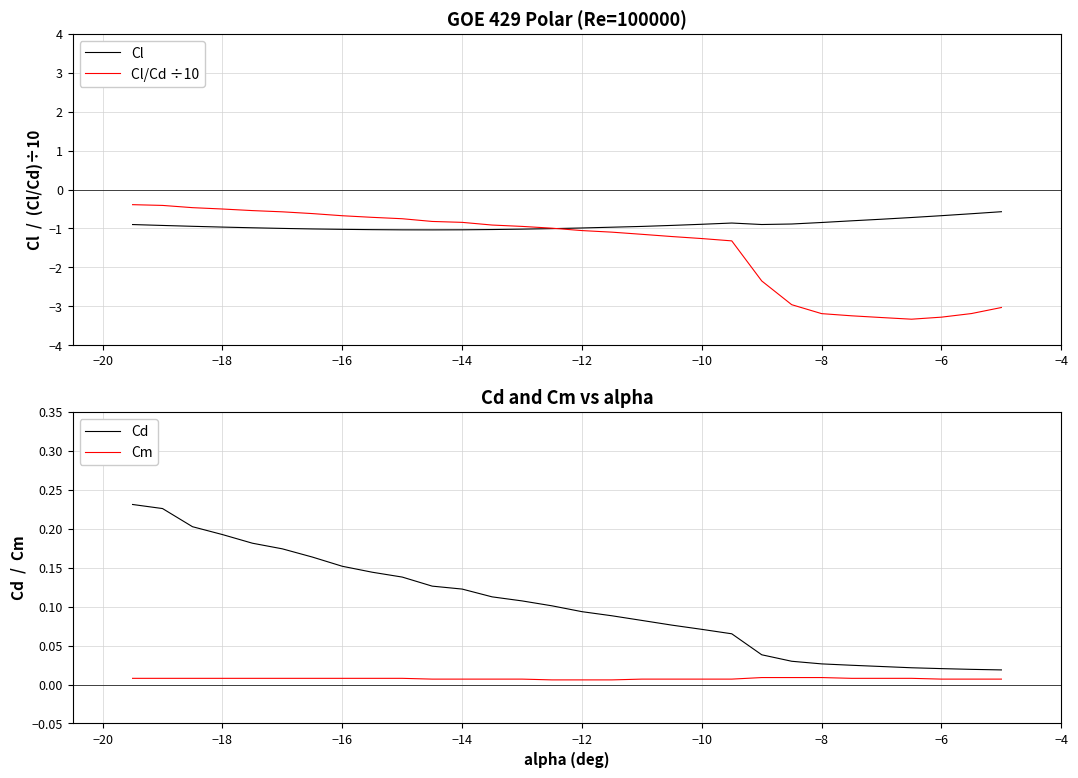

True or false: Cm has more than 2 interior local peaks.

False